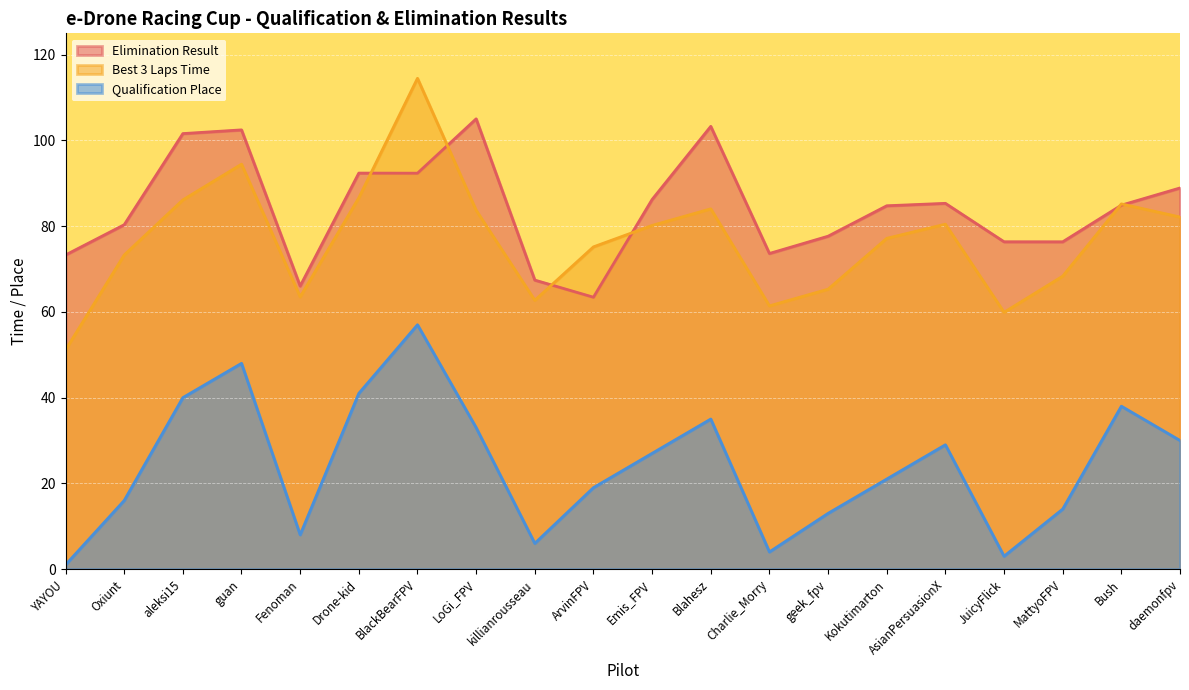

Where do Elimination Result and Best 3 Laps Time first cross each other?

Drone-kid and BlackBearFPV